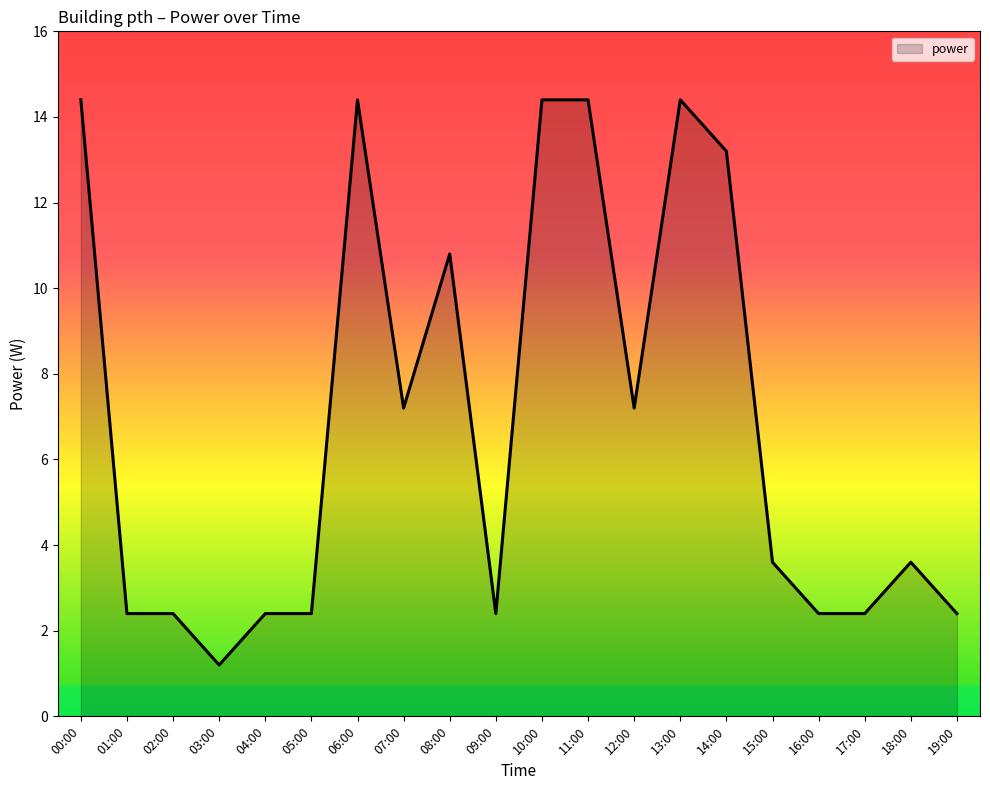

What is the maximum value shown in the chart?

14.4